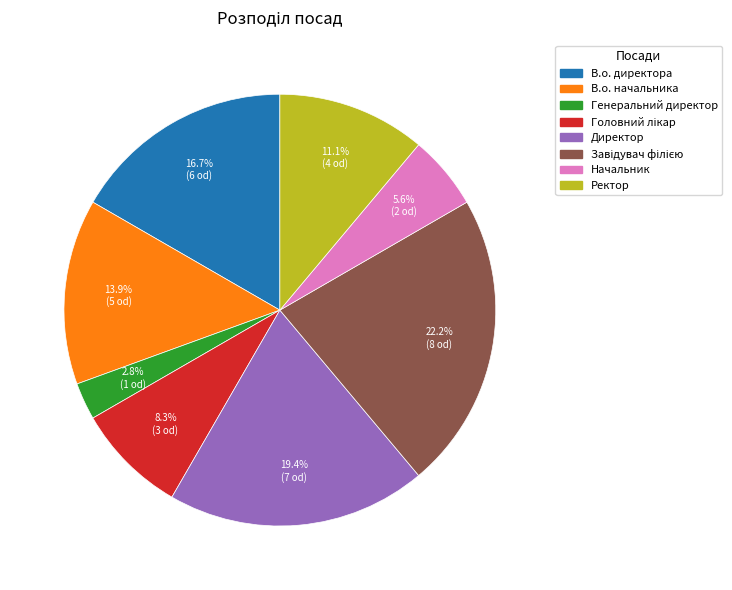

To the nearest percent, what is the average slice percentage?

12%